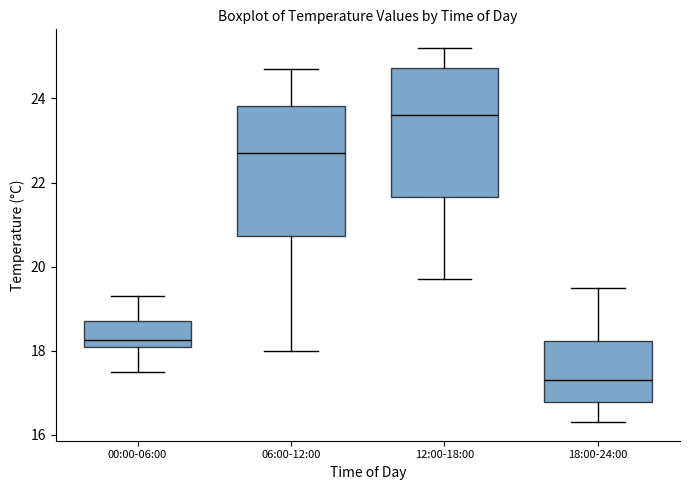

Which box has the lowest median line?

18:00-24:00